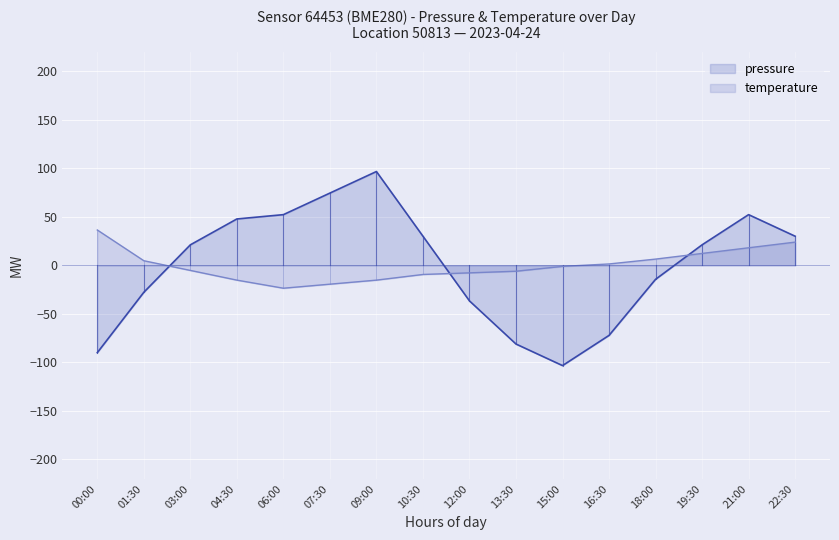

List the labels in order of temperature value, smallest first.

06:00, 07:30, 04:30, 09:00, 10:30, 12:00, 13:30, 03:00, 15:00, 16:30, 01:30, 18:00, 19:30, 21:00, 22:30, 00:00